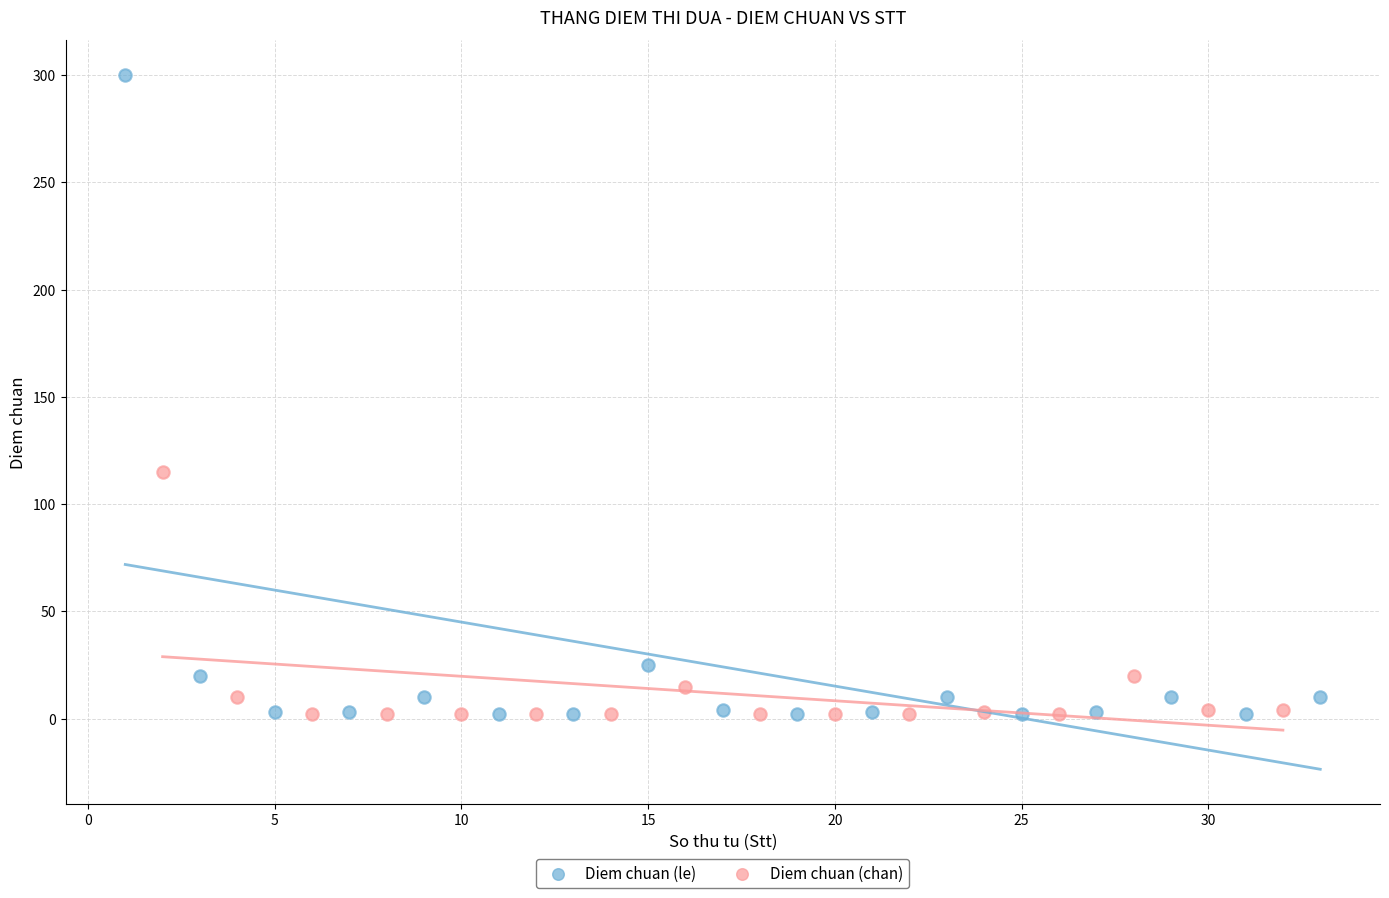

Which series reaches the maximum Y coordinate?

Diem chuan (le)